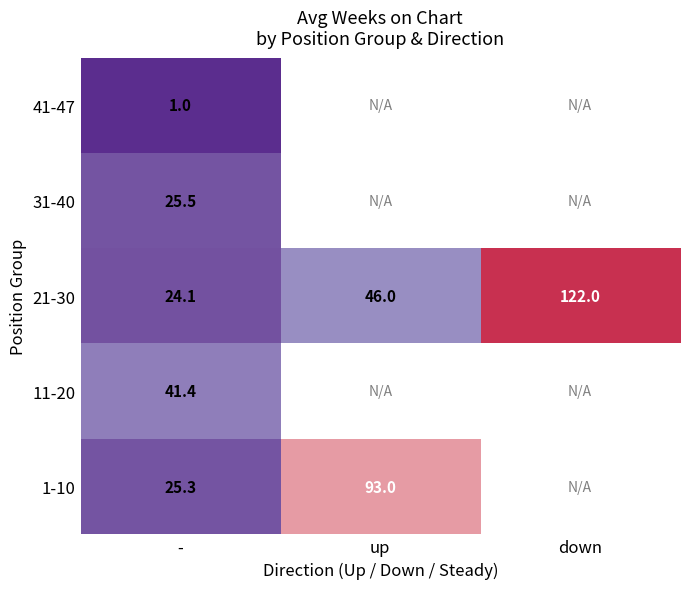

What value does the 21-30 series have at up?

46.0